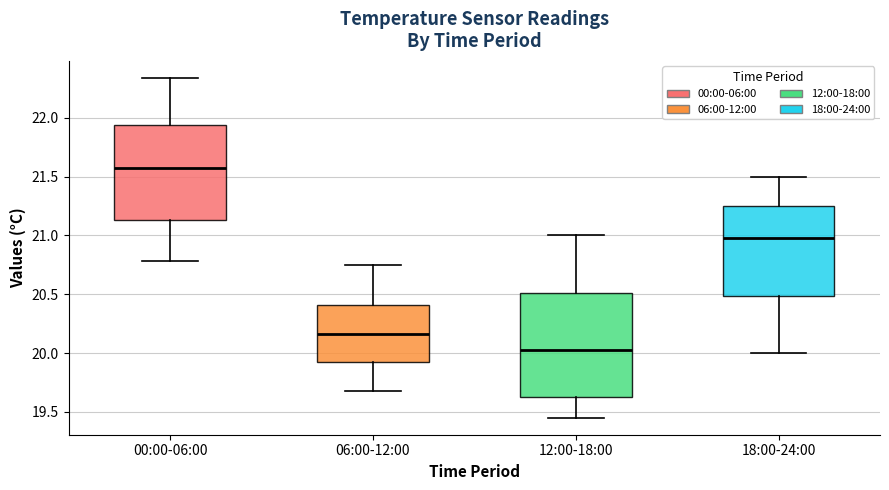

Which box's median line is the lowest?

12:00-18:00